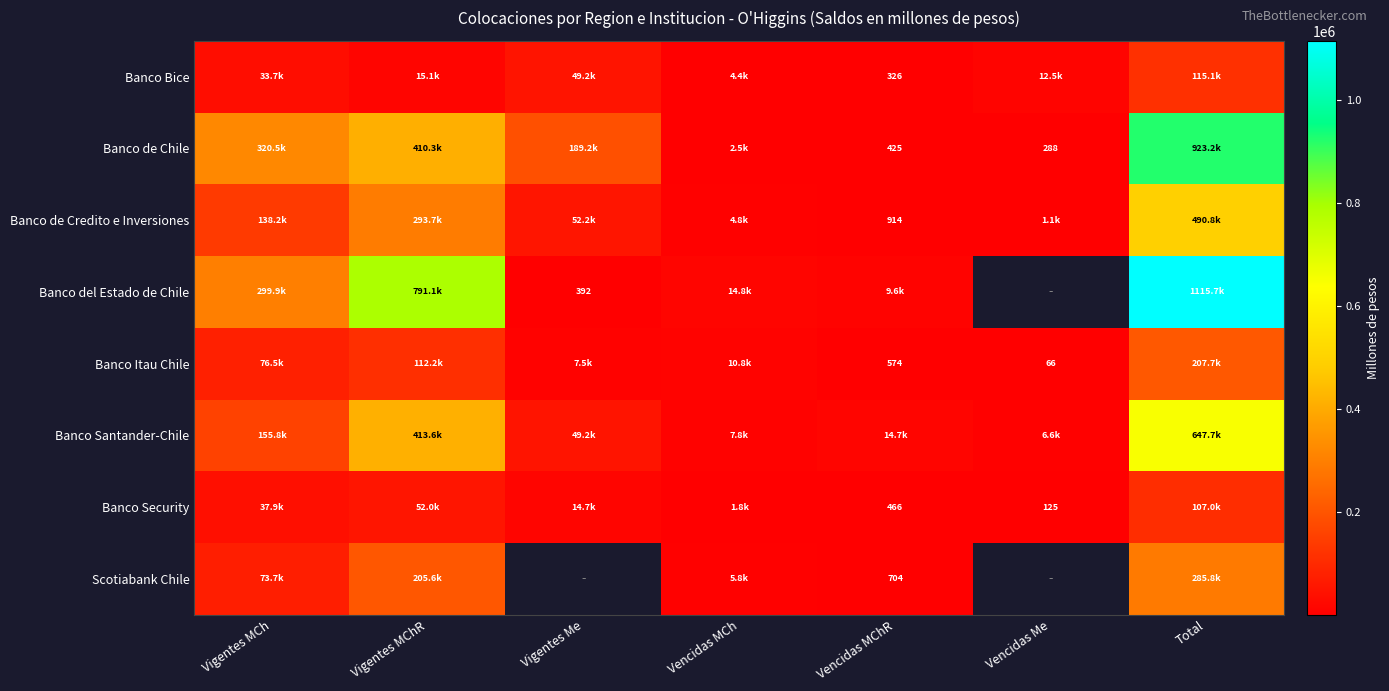

What is the difference between the maximum and minimum values in the Banco del Estado de Chile series?

1115325.1